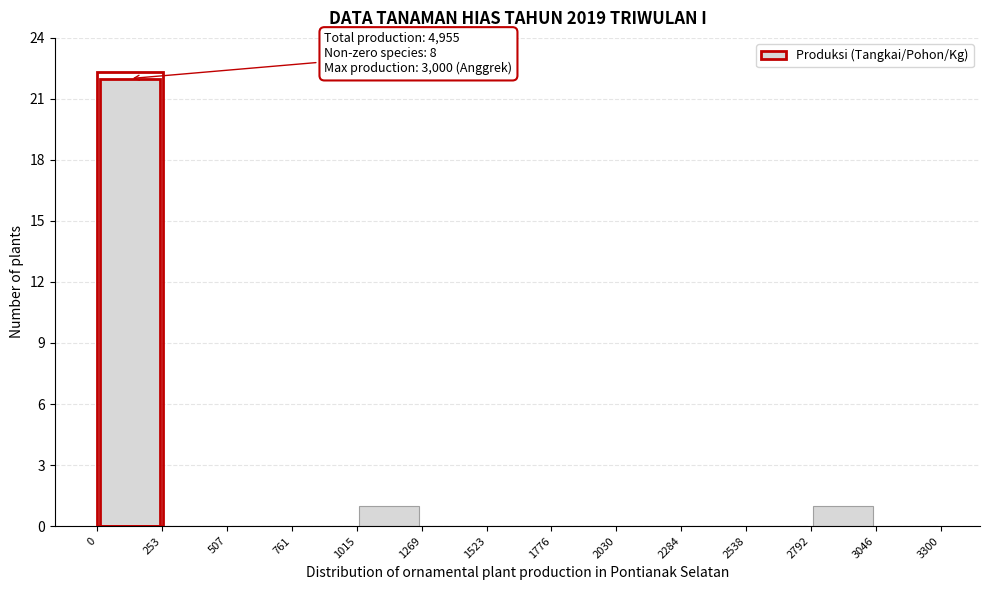

Which range on the x-axis has the tallest bar?

0 to 253